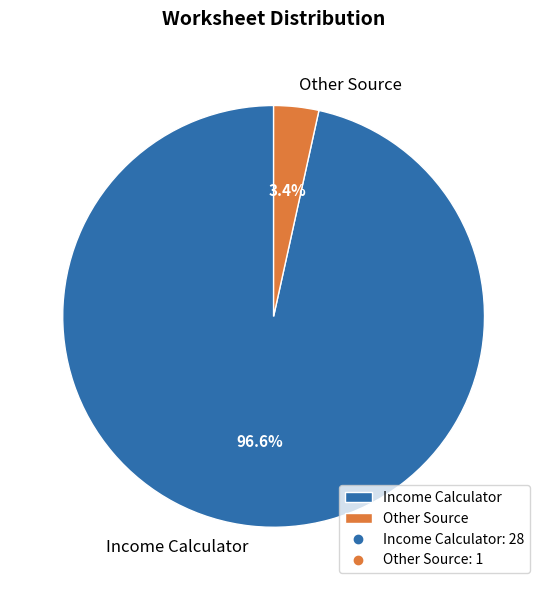

Which slice is the largest?

Income Calculator